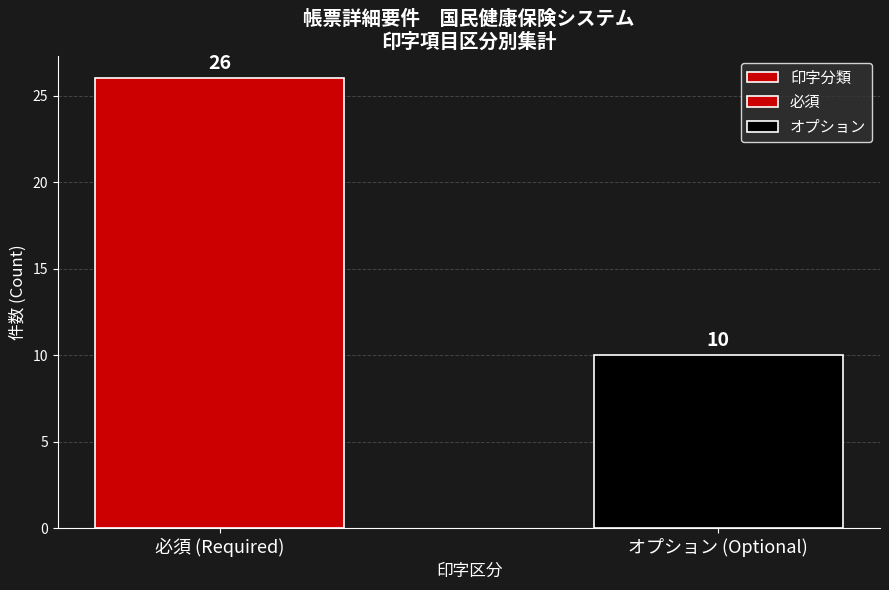

What is the difference between the maximum and minimum values?

16